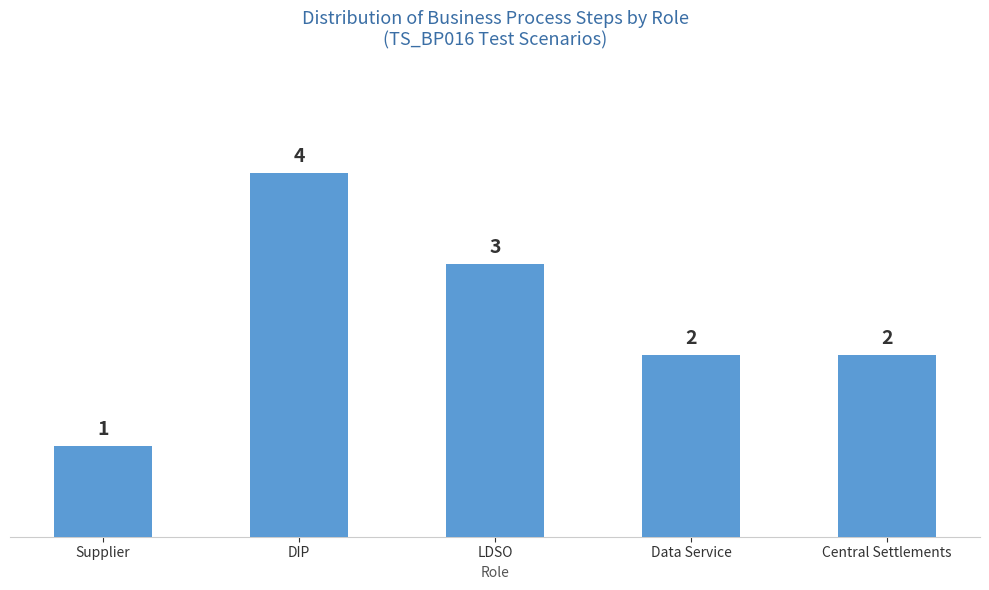

How many values are below 2?

1